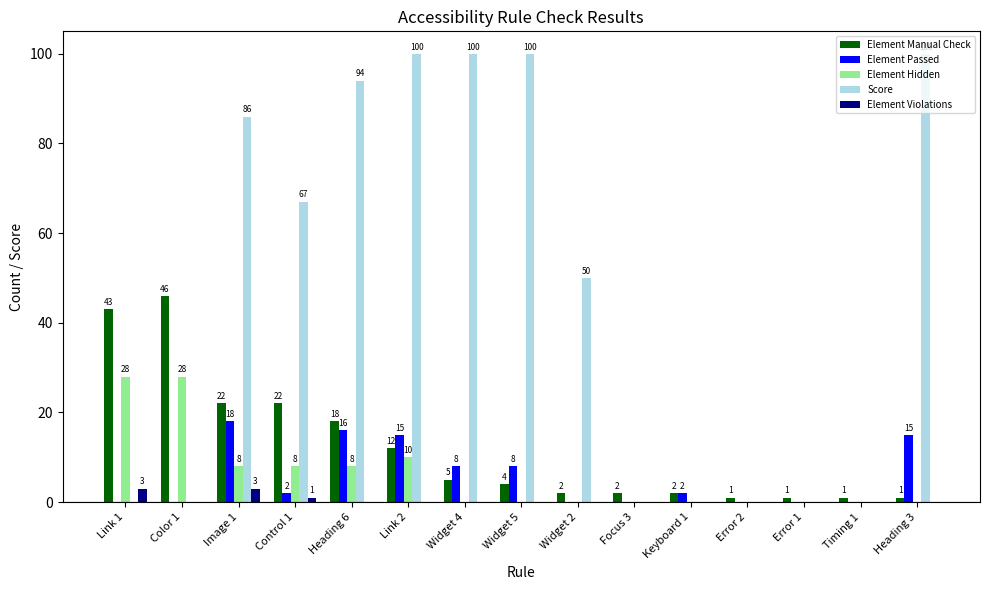

What is the highest value of the Element Manual Check series?

46